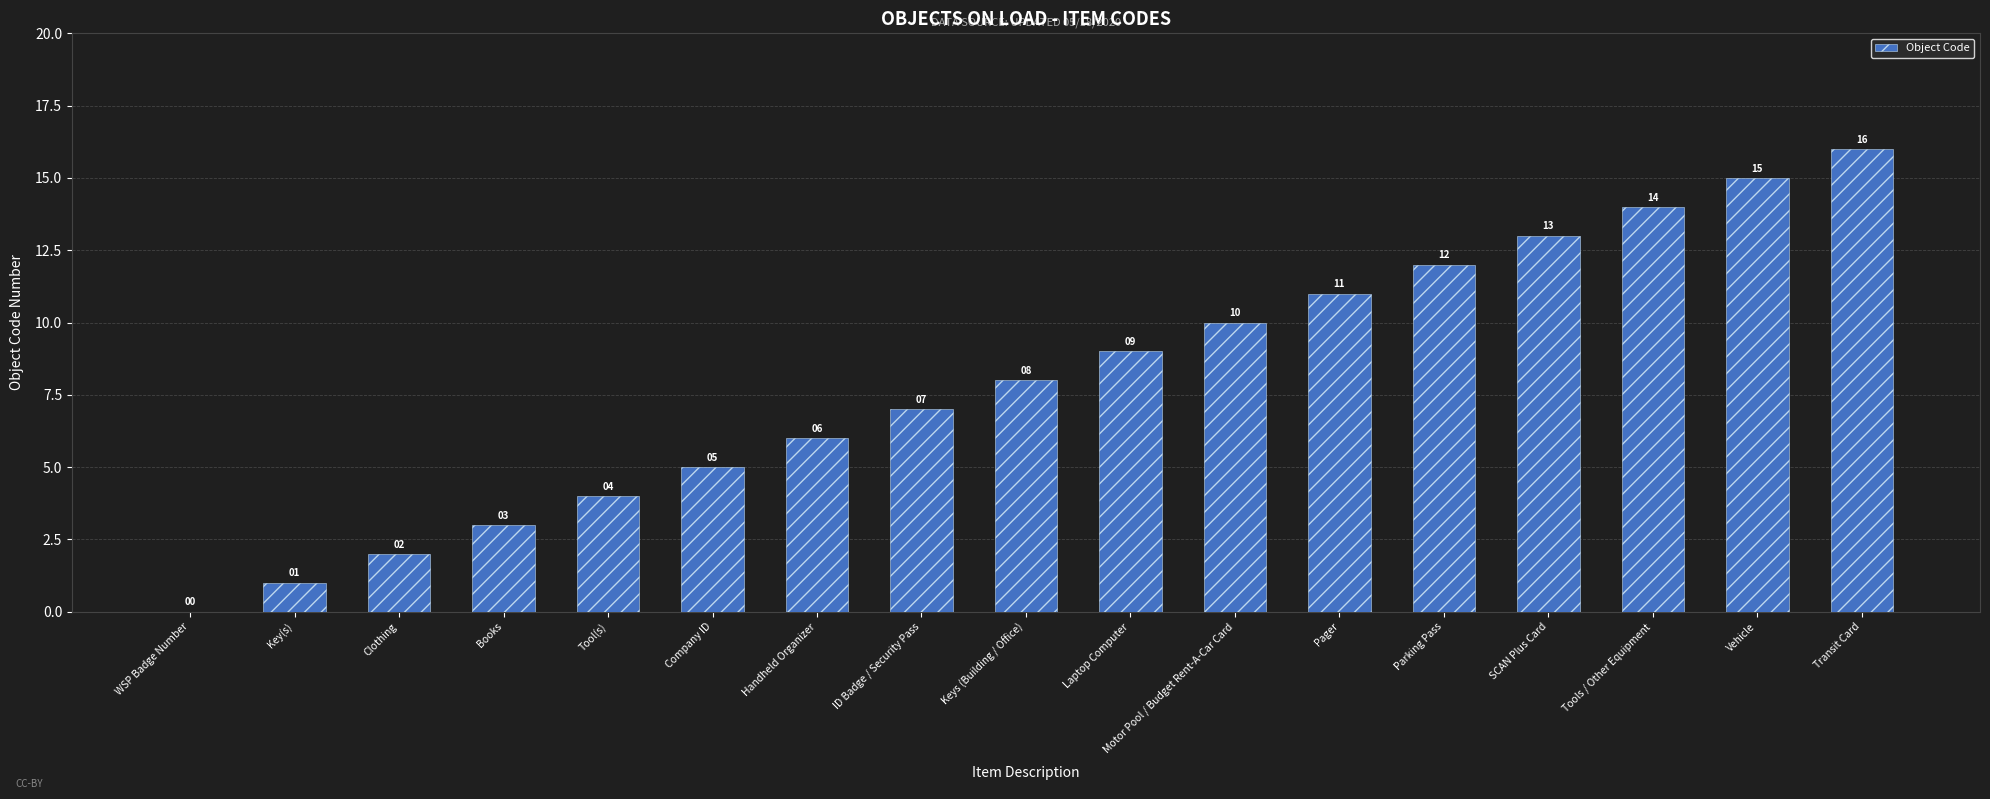

What is the sum of the values at ID Badge / Security Pass and Vehicle?

22